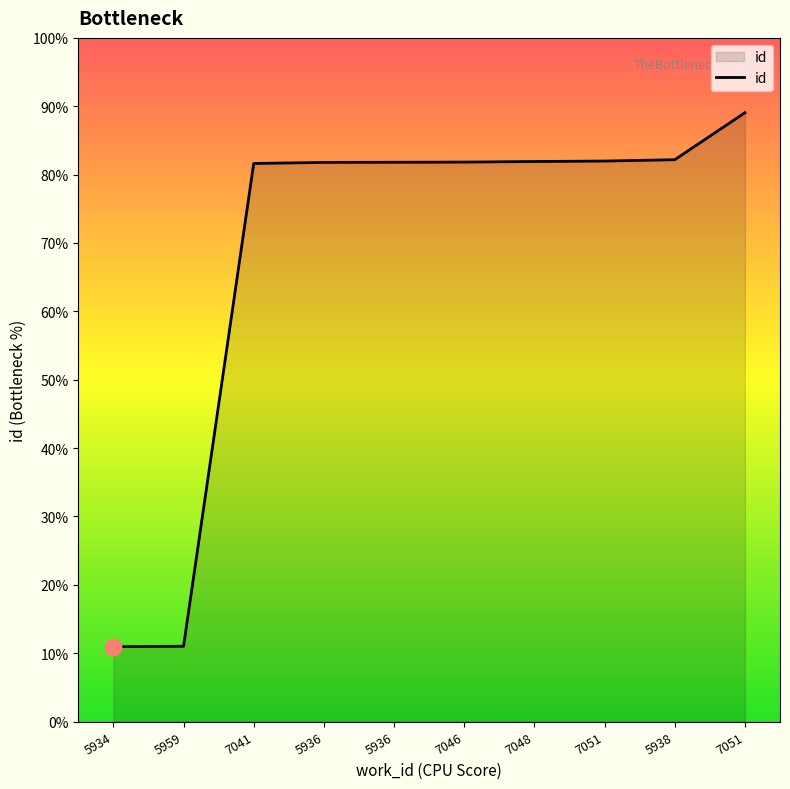

Where does the data first go above 19050?

7048